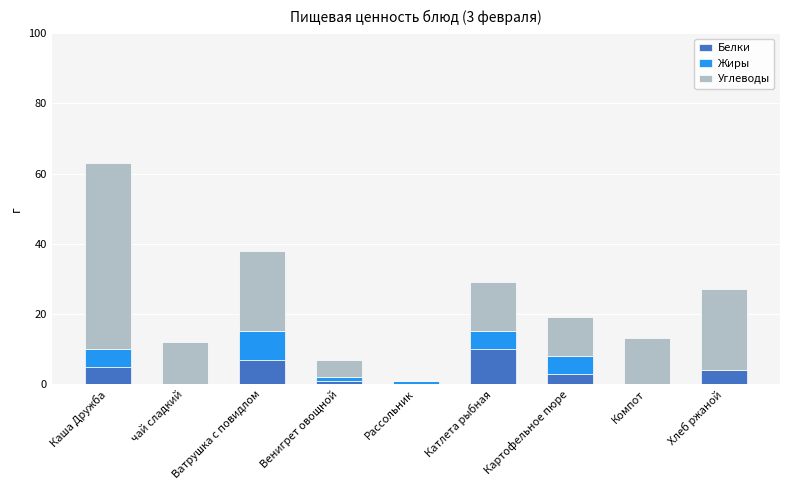

Which category has the highest value in the Белки series?

Катлета рыбная